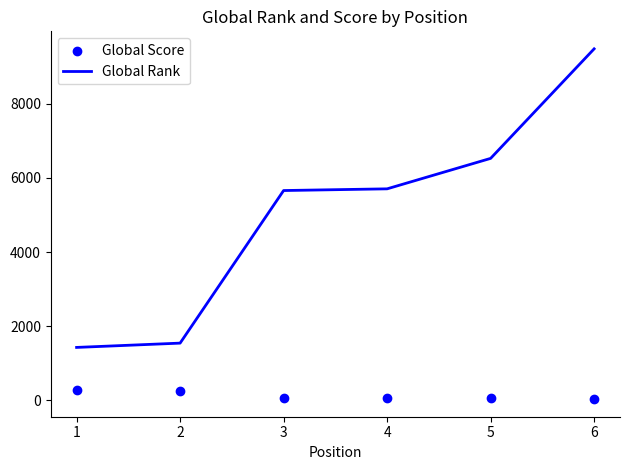

Which series reaches the maximum Y coordinate?

Global Rank